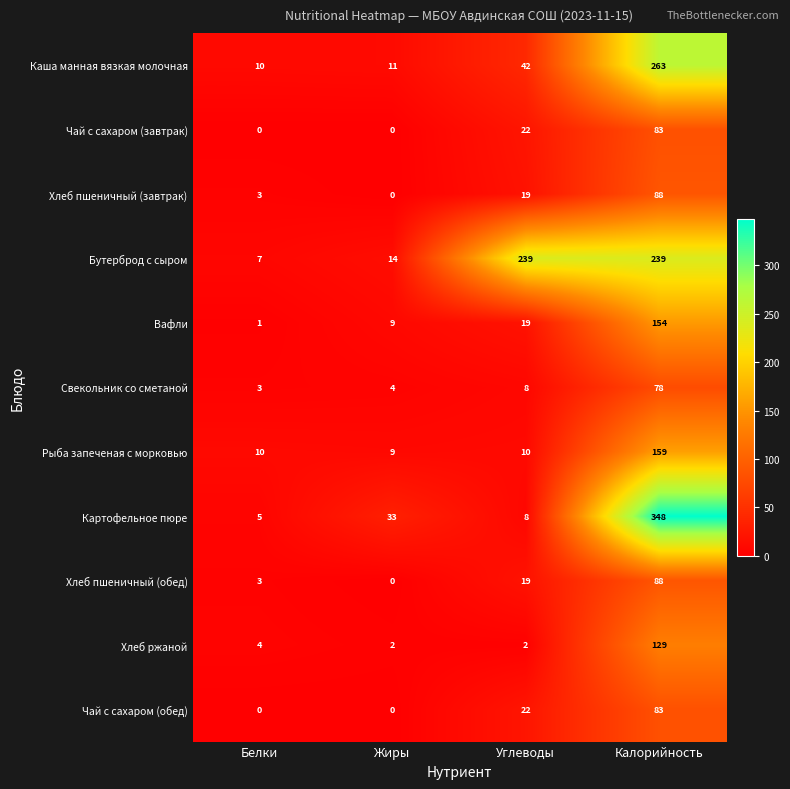

True or false: Хлеб ржаной has a value of 2 at Жиры.

True